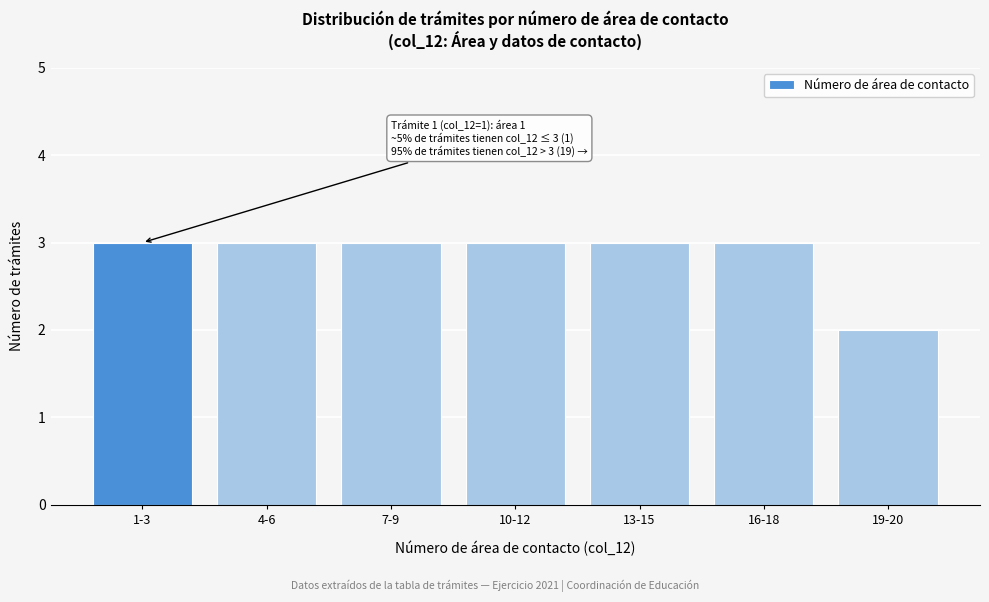

Reading left to right, list all the values displayed in this chart.

3	3	3	3	3	3	2